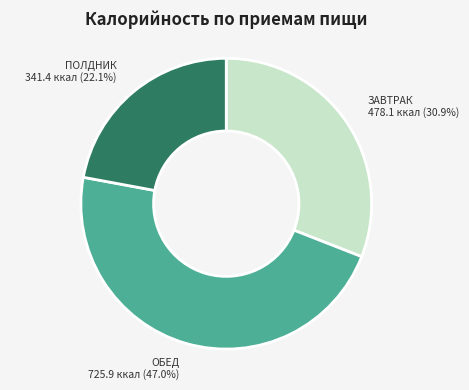

How many slices are in this pie chart?

3